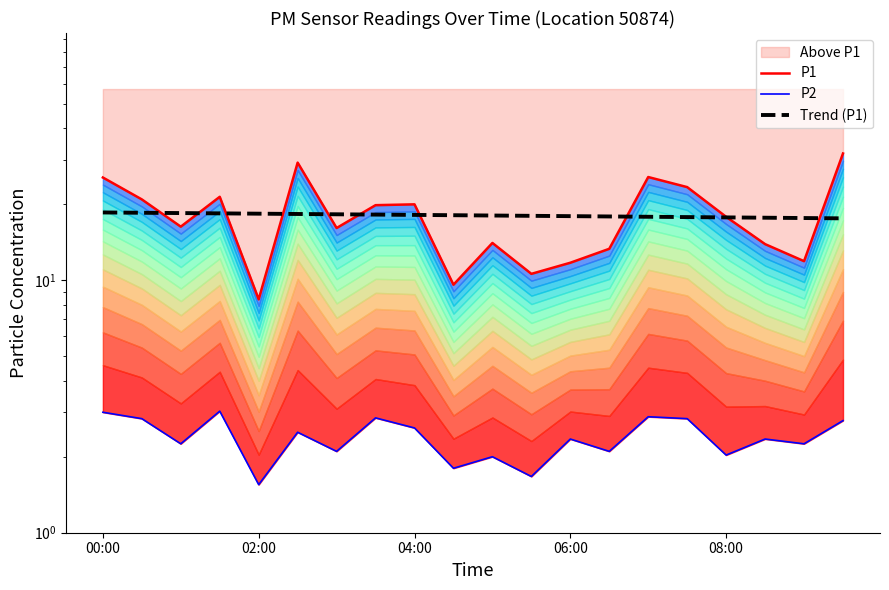

Which has a higher value, 6 or 17?

6